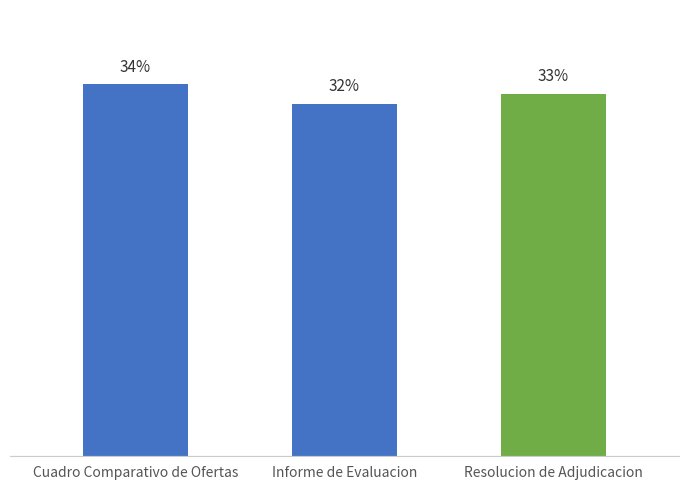

Are the bars horizontal?

No